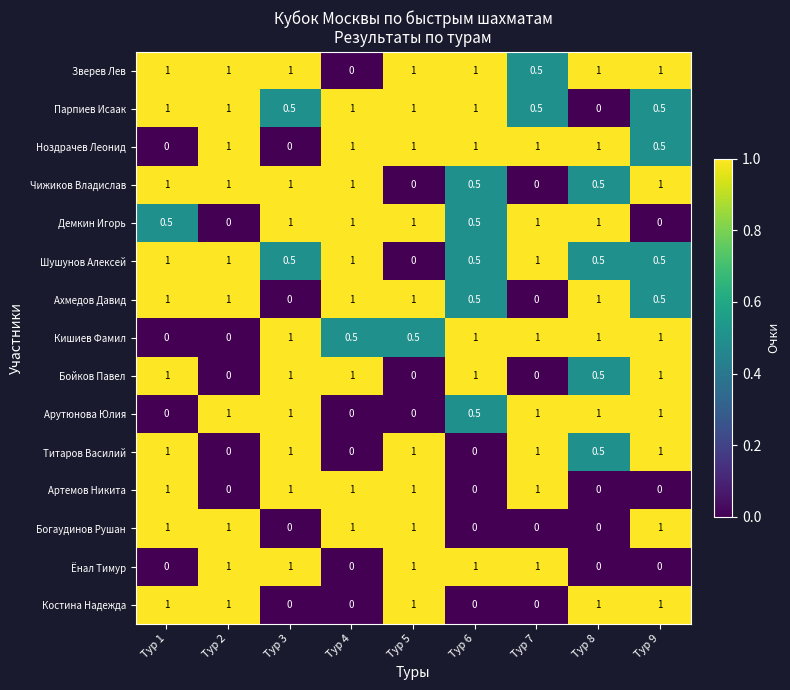

What is the average value of the Кишиев Фамил series?

0.7